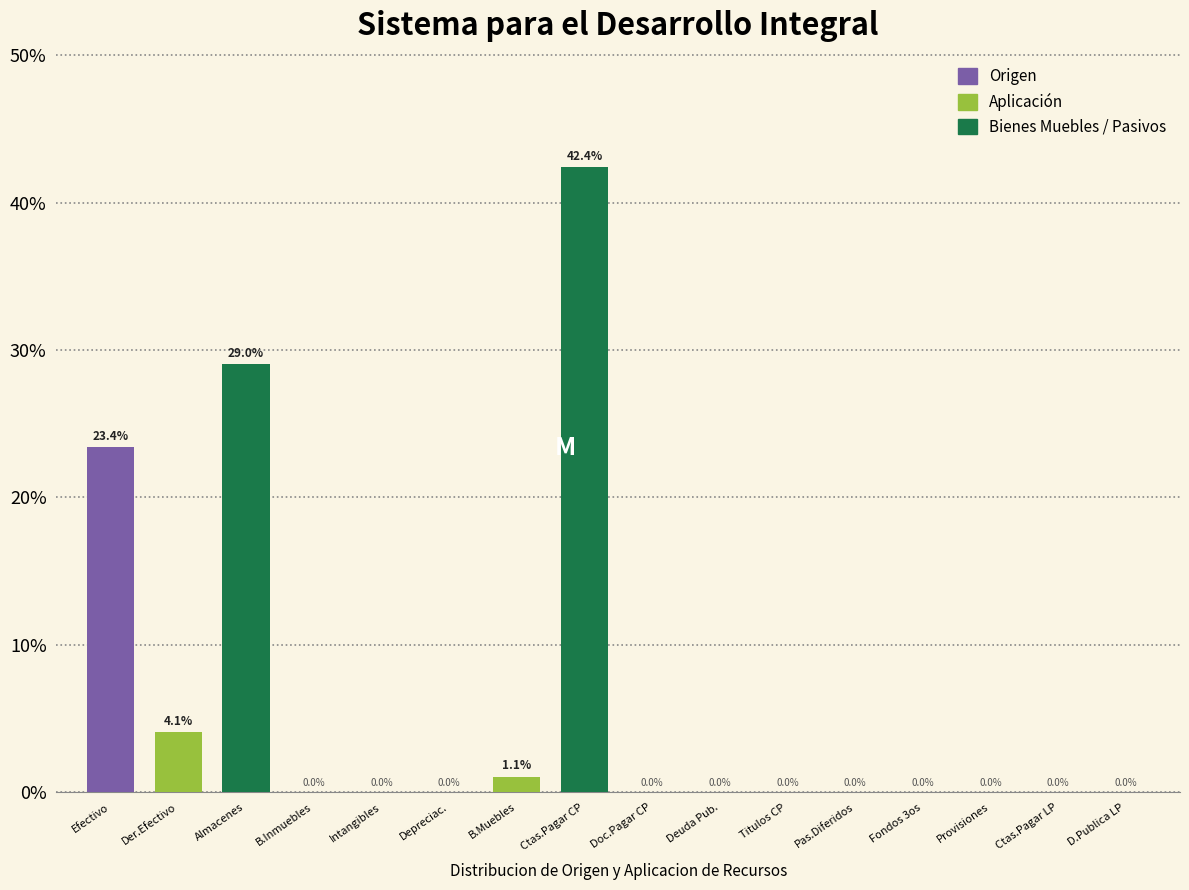

Reading left to right, list all the values displayed in this chart.

Efectivo=23.4	Der.Efectivo=4.1	Almacenes=29.0	B.Inmuebles=0.0	Intangibles=0.0	Depreciac.=0.0	B.Muebles=1.1	Ctas.Pagar CP=42.4	Doc.Pagar CP=0.0	Deuda Pub.=0.0	Titulos CP=0.0	Pas.Diferidos=0.0	Fondos 3os=0.0	Provisiones=0.0	Ctas.Pagar LP=0.0	D.Publica LP=0.0